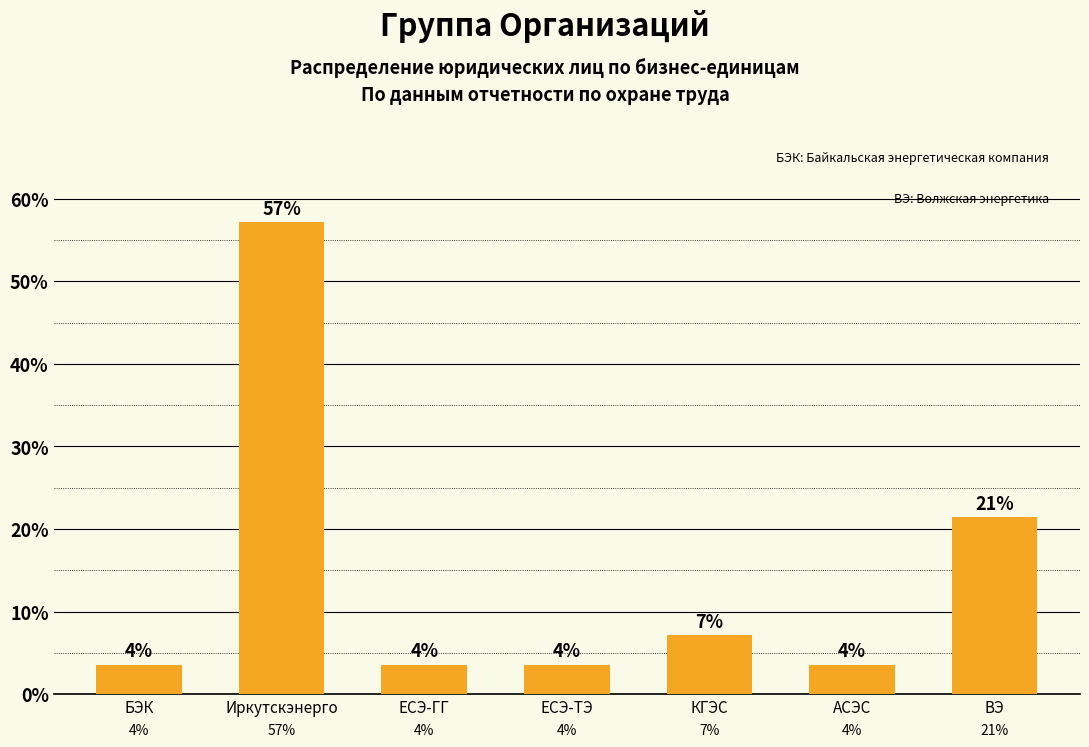

Which has a higher value, АСЭС or ВЭ?

ВЭ